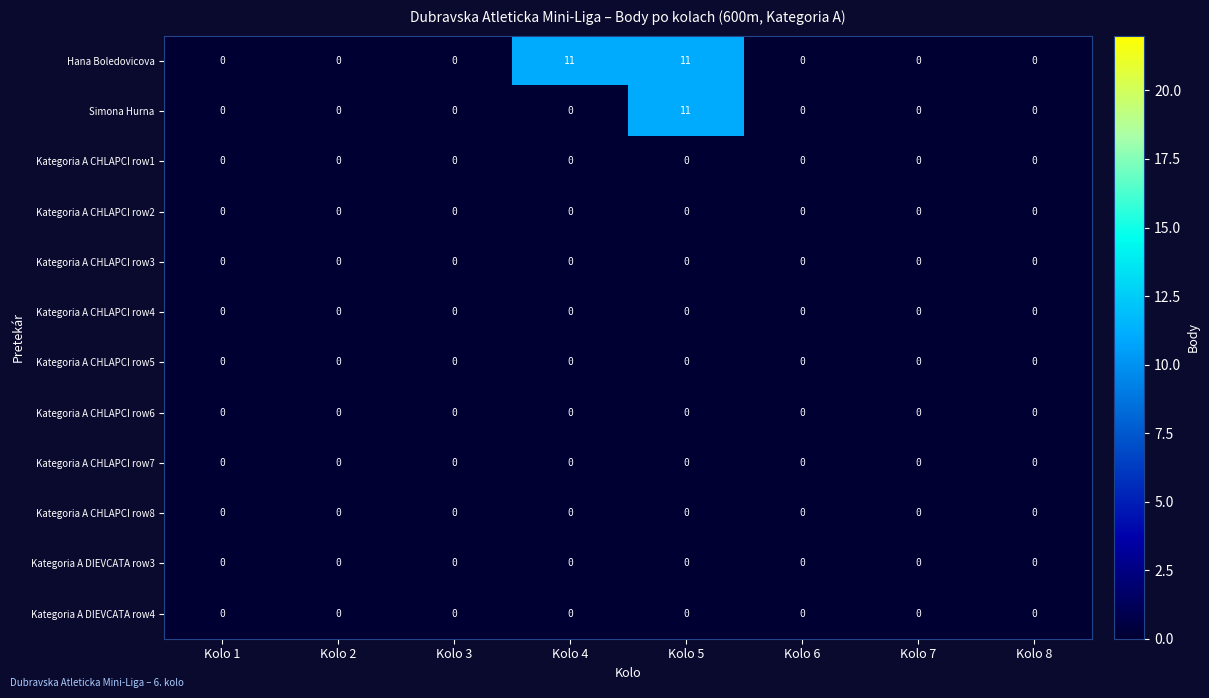

Which series changed the most between Kolo 4 and Kolo 7?

Hana Boledovicova